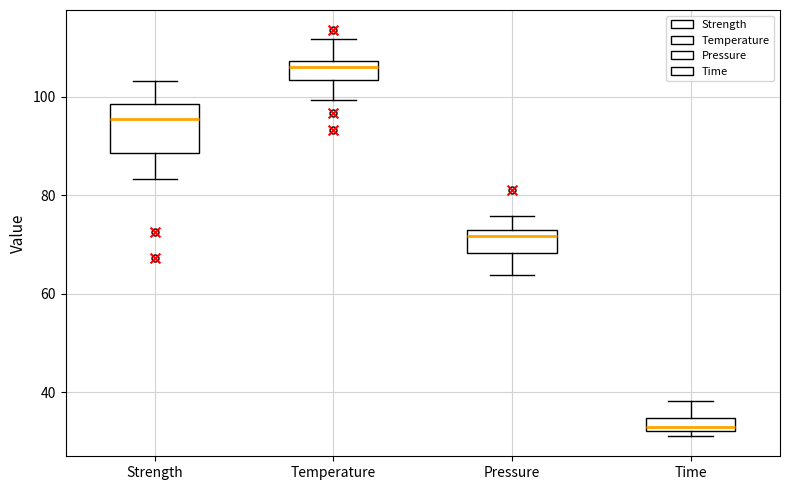

Where does the upper whisker of the box for Time end on the y-axis? The values are not printed on the chart, so give them approximately, as read against the axis.

38